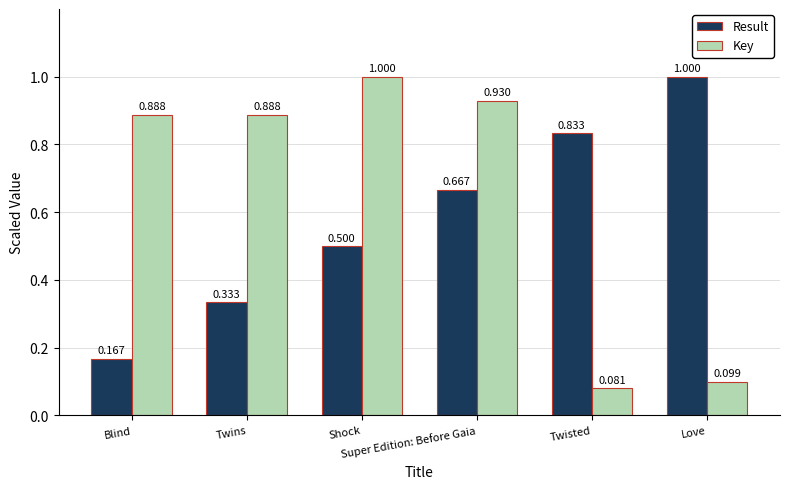

True or false: Result has a value of 1.0 at Love.

True